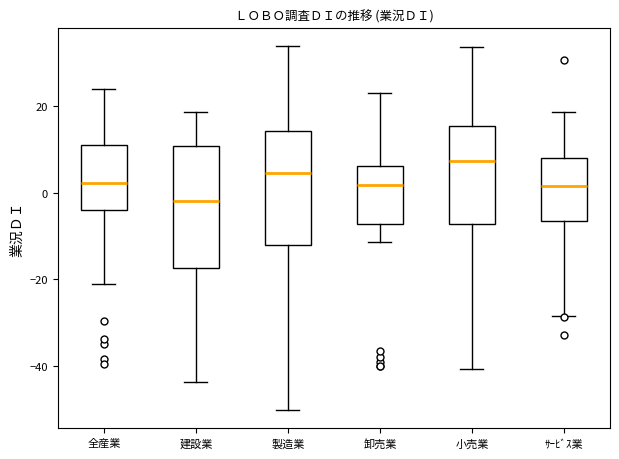

Which box has the lowest median line?

建設業